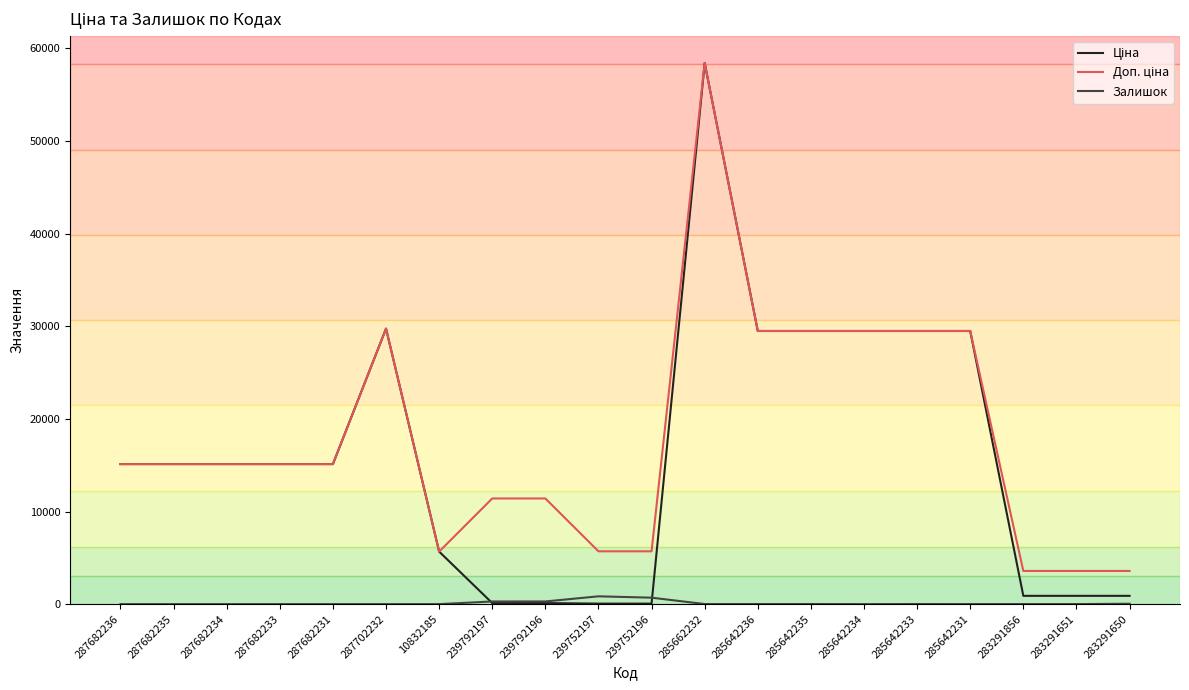

What is the difference between the Залишок values at 239792197 and 283291856?

282.0